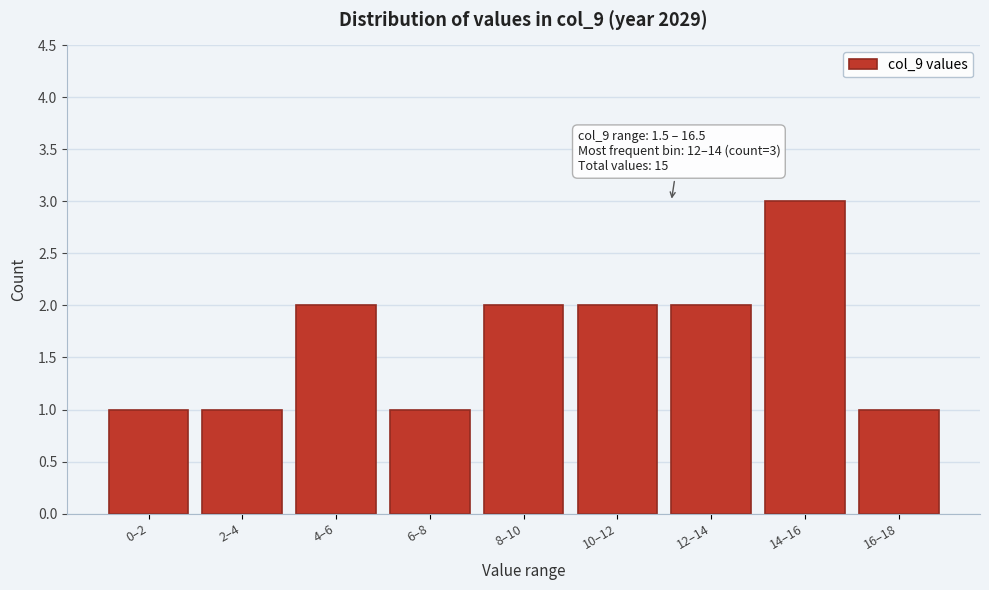

Reading left to right, transcribe all the data shown in this chart.

1	1	2	1	2	2	2	3	1